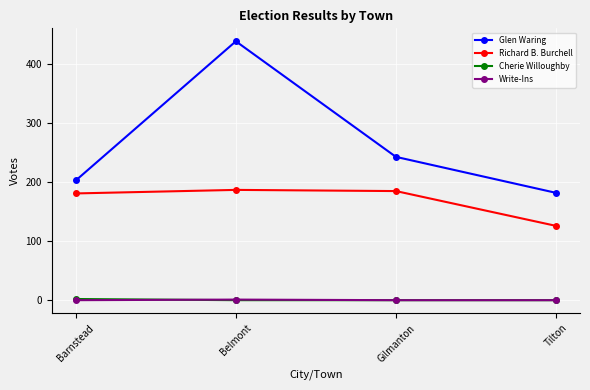

Which series has the widest spread of values?

Glen Waring